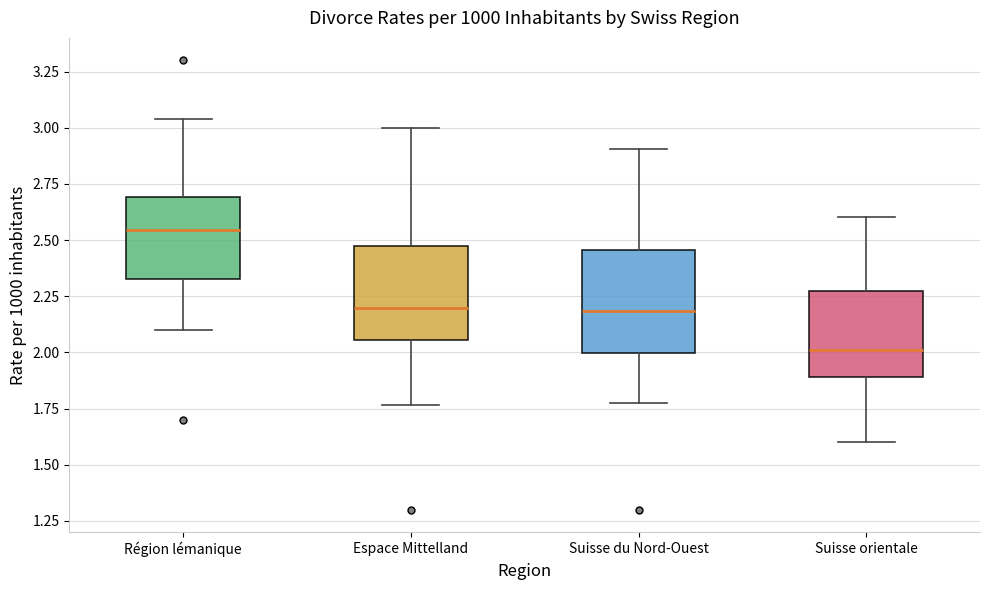

Reading left to right, transcribe this box plot: for each box, give where its median line is, the range the box spans, and where its two whiskers end, as read against the y-axis. The values are not printed on the chart, so give them approximately, as read against the axis.

Région lémanique: median 2.55, box 2.35 to 2.70, whiskers 2.10 to 3.05
Espace Mittelland: median 2.20, box 2.05 to 2.45, whiskers 1.75 to 3.00
Suisse du Nord-Ouest: median 2.20, box 2.00 to 2.45, whiskers 1.80 to 2.90
Suisse orientale: median 2.00, box 1.90 to 2.25, whiskers 1.60 to 2.60